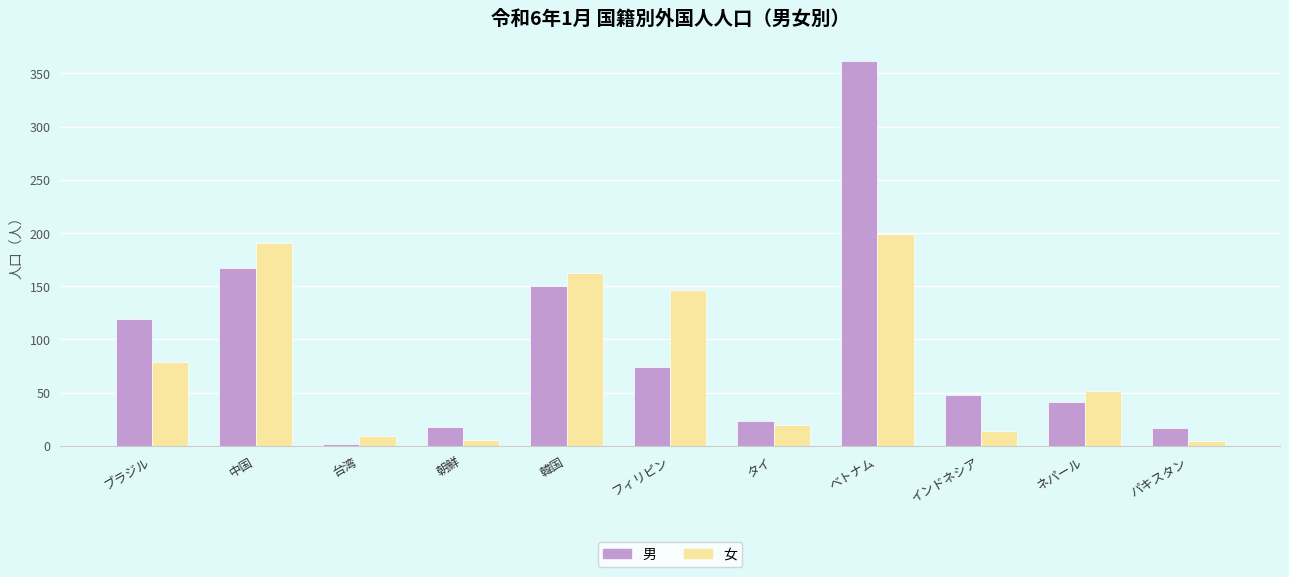

What is the value of the 男 bar at the 2nd from the left?

167